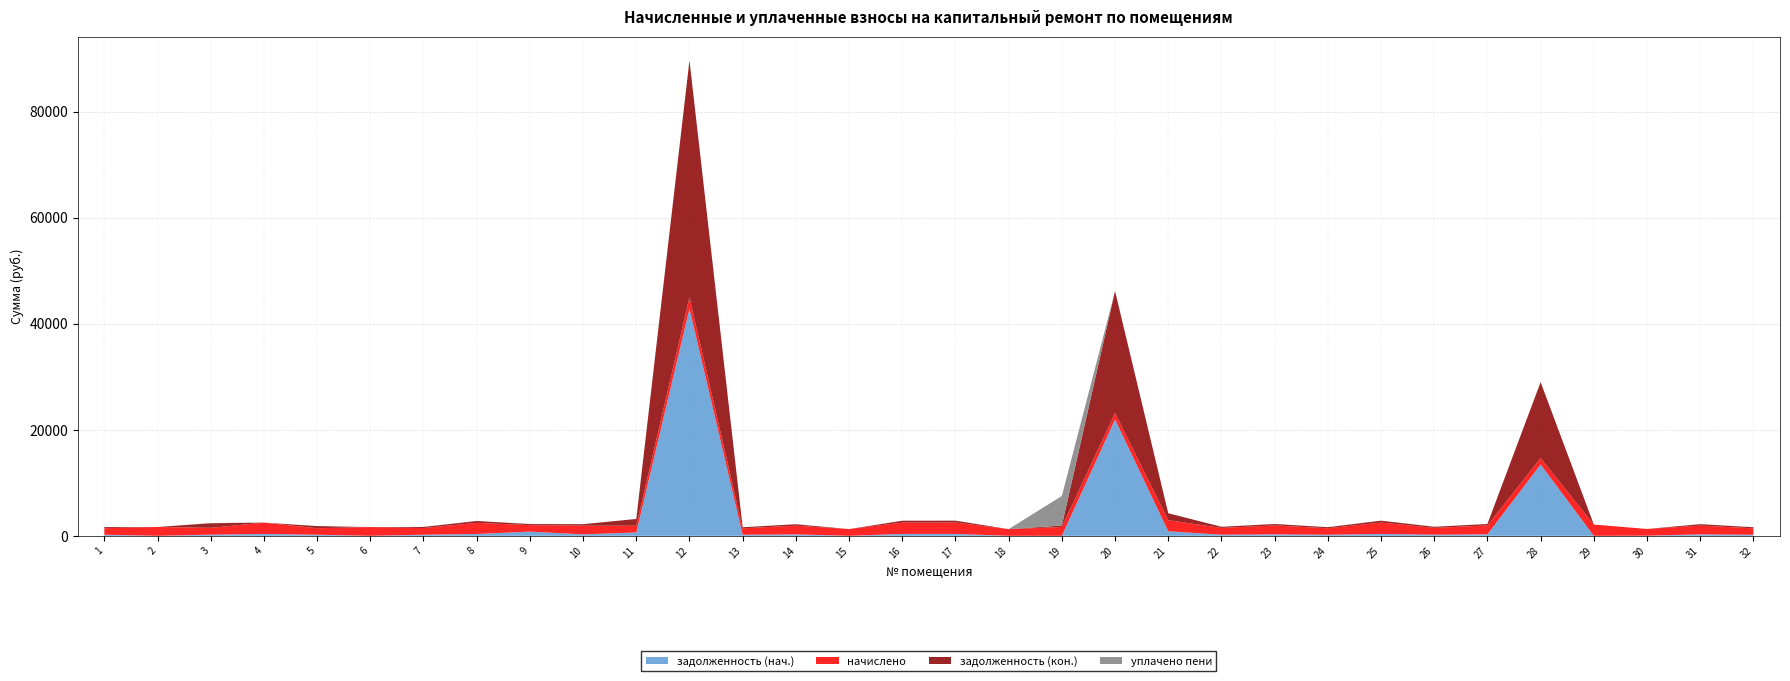

Reading left to right, extract all data points from this chart.

задолженность (нач.): 205.5	0.0	222.8	360.0	204.2	0.0	209.5	350.1	794.2	274.5	634.8	42856.7	202.2	273.2	0.0	356.0	357.4	0.0	0.0	21957.6	857.5	212.8	279.1	203.5	357.4	213.5	279.1	13449.3	0.0	24.8	275.1	202.2
начислено: 1233.2	1662.8	1284.9	2128.3	1225.2	1650.9	1257.1	2100.4	1218.6	1646.9	1265.0	2144.2	1213.3	1639.0	1269.0	2136.2	2144.2	1261.0	1662.8	1221.2	2100.4	1276.9	1674.7	1221.2	2144.2	1280.9	1674.7	1217.3	2132.2	1265.0	1650.9	1213.3
задолженность (кон.): 205.5	0.0	868.5	0.0	408.7	0.0	209.5	350.1	207.2	274.5	1279.3	44665.9	202.2	273.2	0.0	356.0	357.4	0.0	277.1	22980.8	1298.8	212.8	279.1	203.5	357.4	213.5	279.1	14319.2	0.0	0.0	275.1	202.2
уплачено пени: 0.0	0.0	34.8	10.4	0.0	0.0	0.0	0.0	13.3	0.0	0.0	0.0	0.0	0.0	0.0	0.0	0.0	0.0	5577.7	0.0	0.0	0.0	0.0	0.0	0.0	0.0	0.0	0.0	0.0	0.1	0.0	0.0